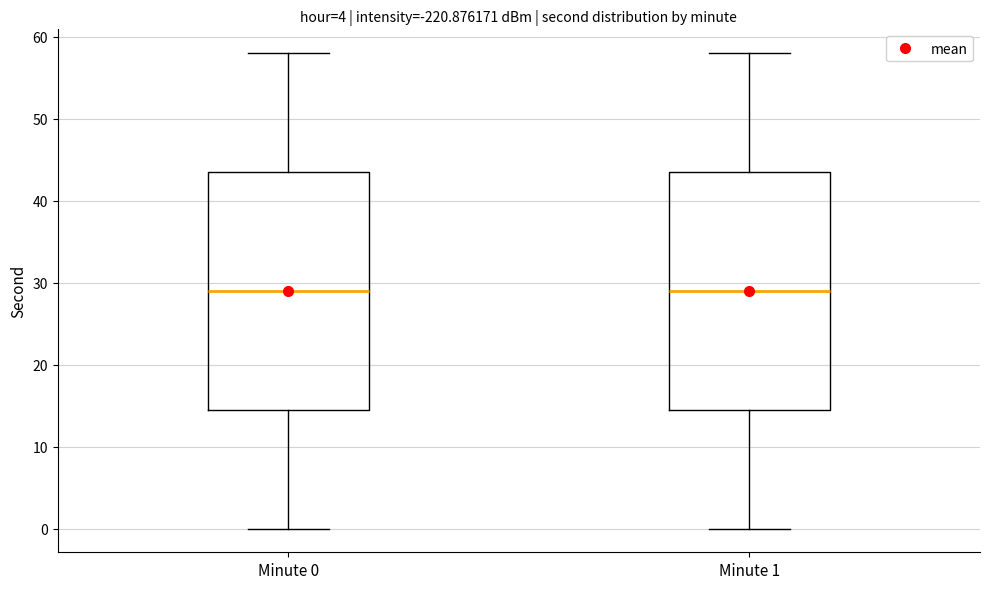

Where is the lower edge of the box for Minute 0 on the y-axis? The values are not printed on the chart, so give them approximately, as read against the axis.

15